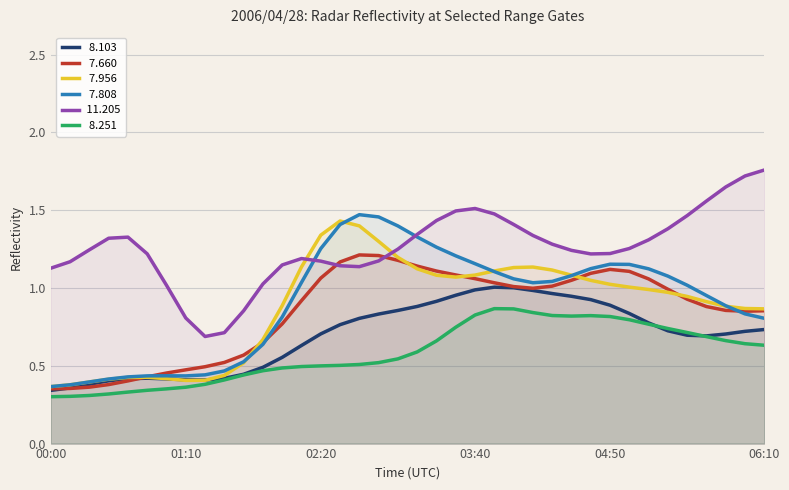

What is the total value across all series at 01:10?

2.9